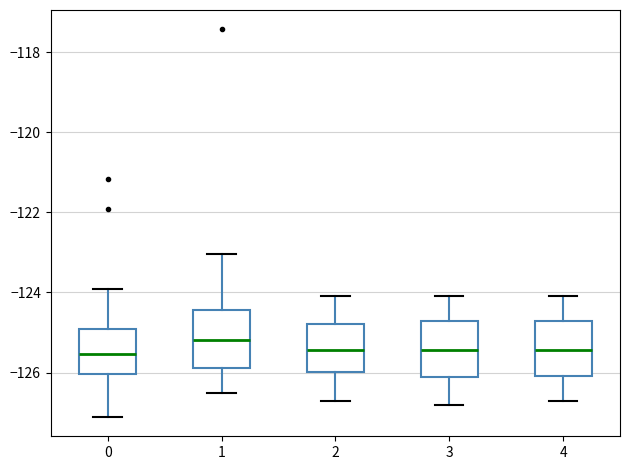

Which box has the highest median line?

1